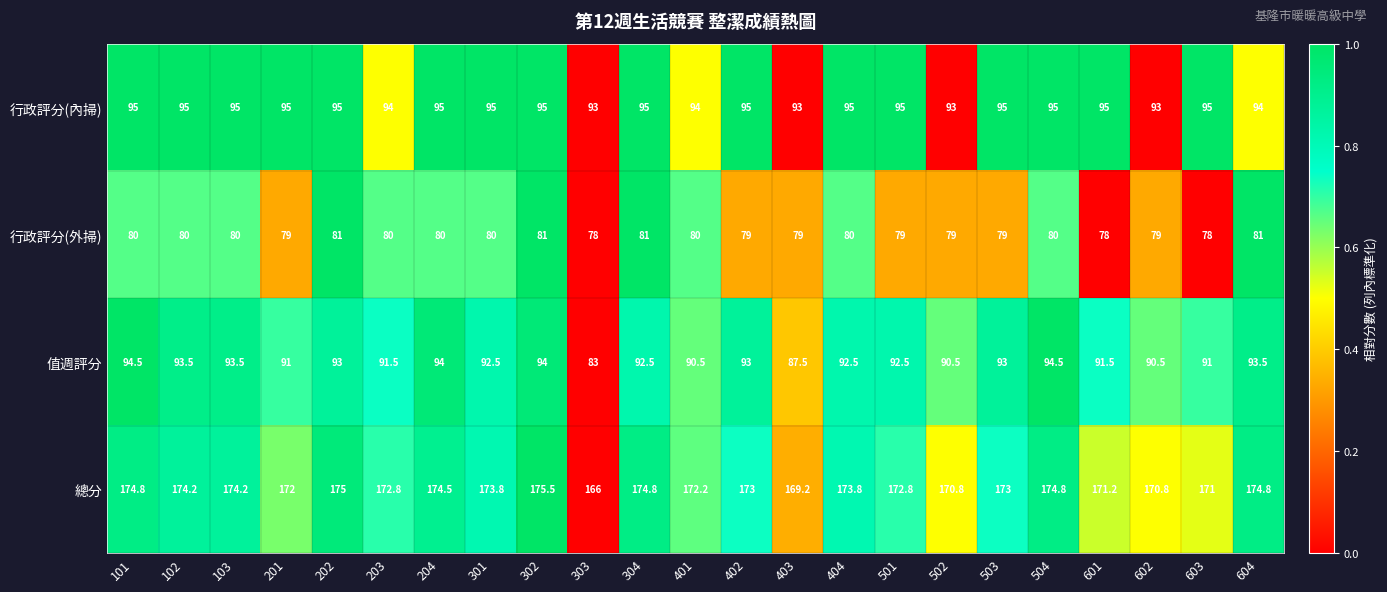

Rank the series at 103 from highest to lowest value.

總分, 行政評分(內掃), 值週評分, 行政評分(外掃)